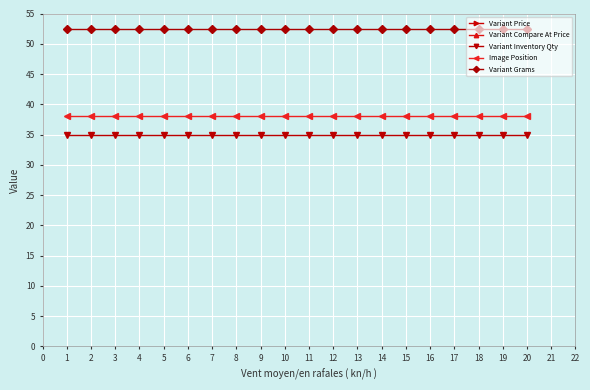

What is the value of the Image Position point at the 16th from the left?

38.0